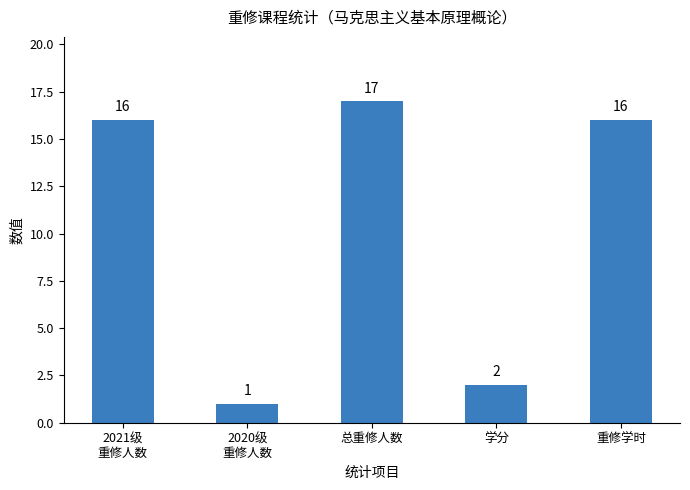

What is the label of the 3rd bar from the left?

总重修人数